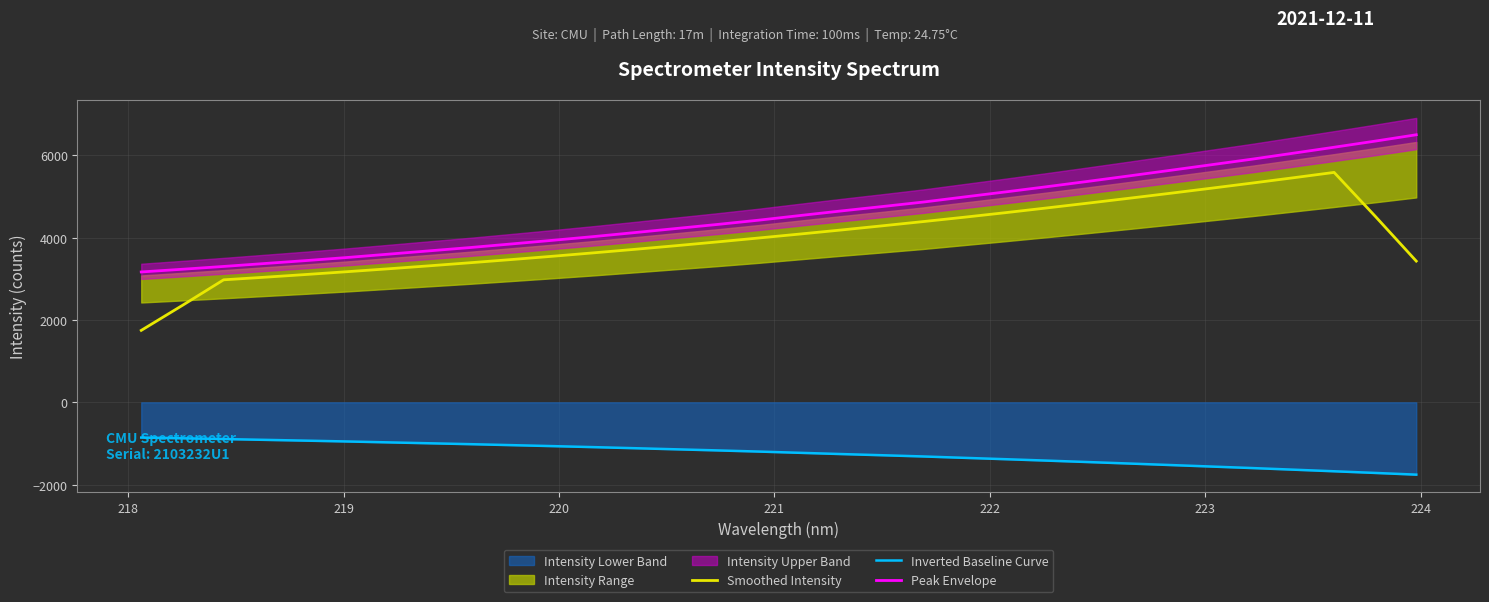

How many values in the Smoothed Intensity series are below 3991?

16